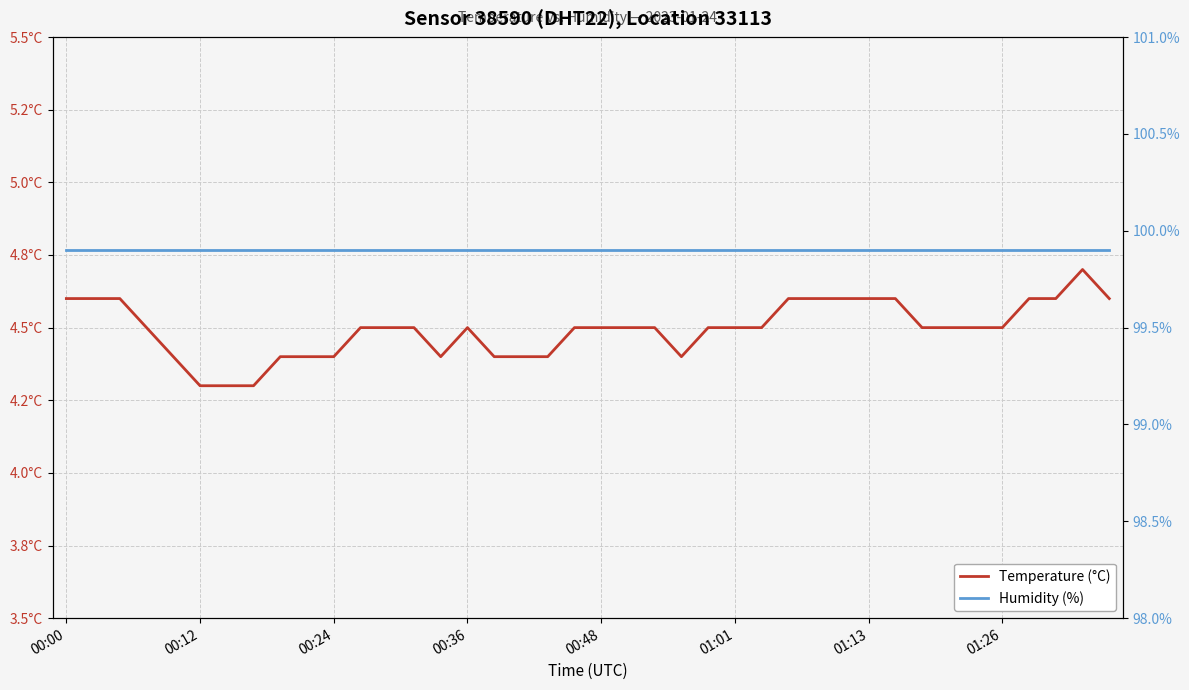

What is the difference between the Temperature (°C) values at 00:24 and 20?

0.1